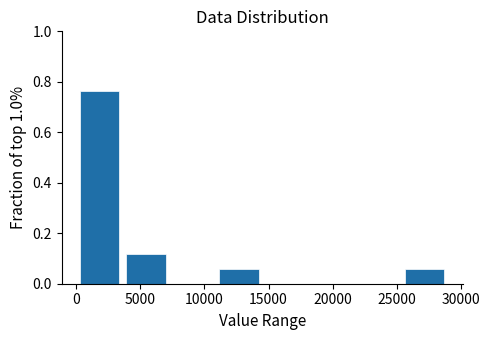

Reading left to right, list every bar in this chart as the range it spans on the x-axis followed by its height. Neither the bar edges nor the heights are printed on the chart, so give them approximately, as read against the axes.

0 to 3500: 0.76
3500 to 7500: 0.12
7500 to 11000: 0
11000 to 14500: 0.06
14500 to 18000: 0
18000 to 22000: 0
22000 to 25500: 0
25500 to 29000: 0.06